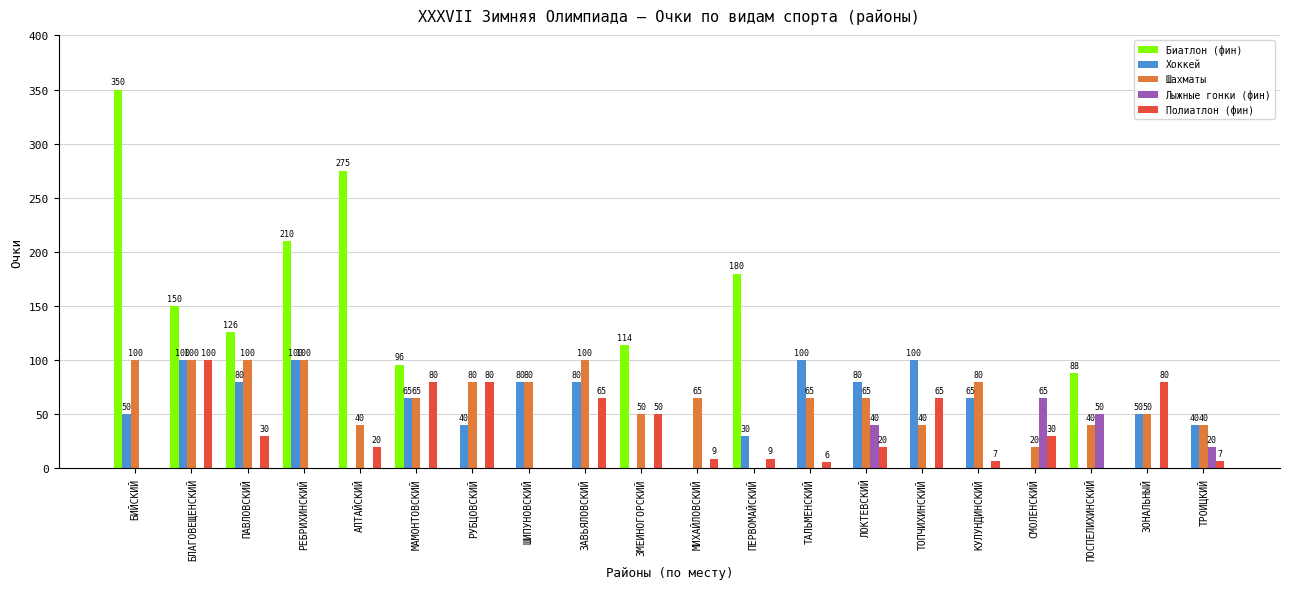

Which series has the widest spread of values?

Биатлон (фин)